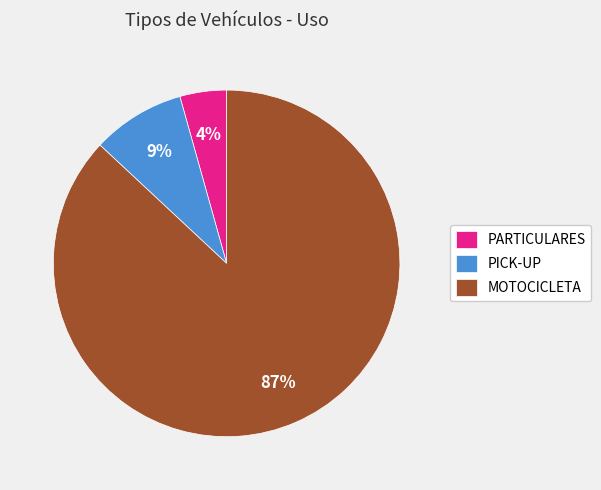

What is the majority slice?

MOTOCICLETA